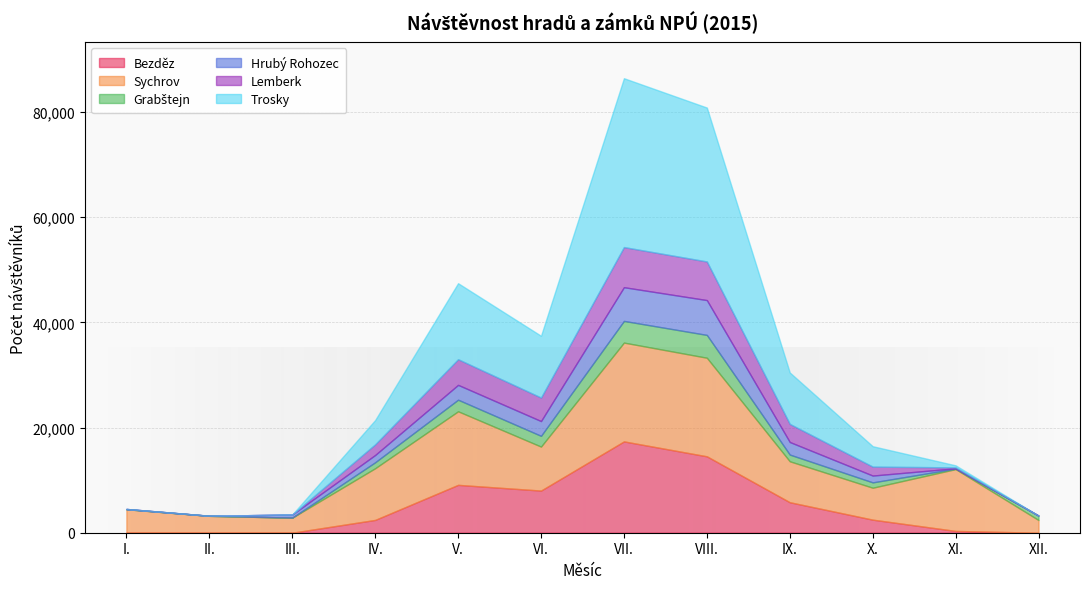

Where does the Hrubý Rohozec series first go above 1388?

V.